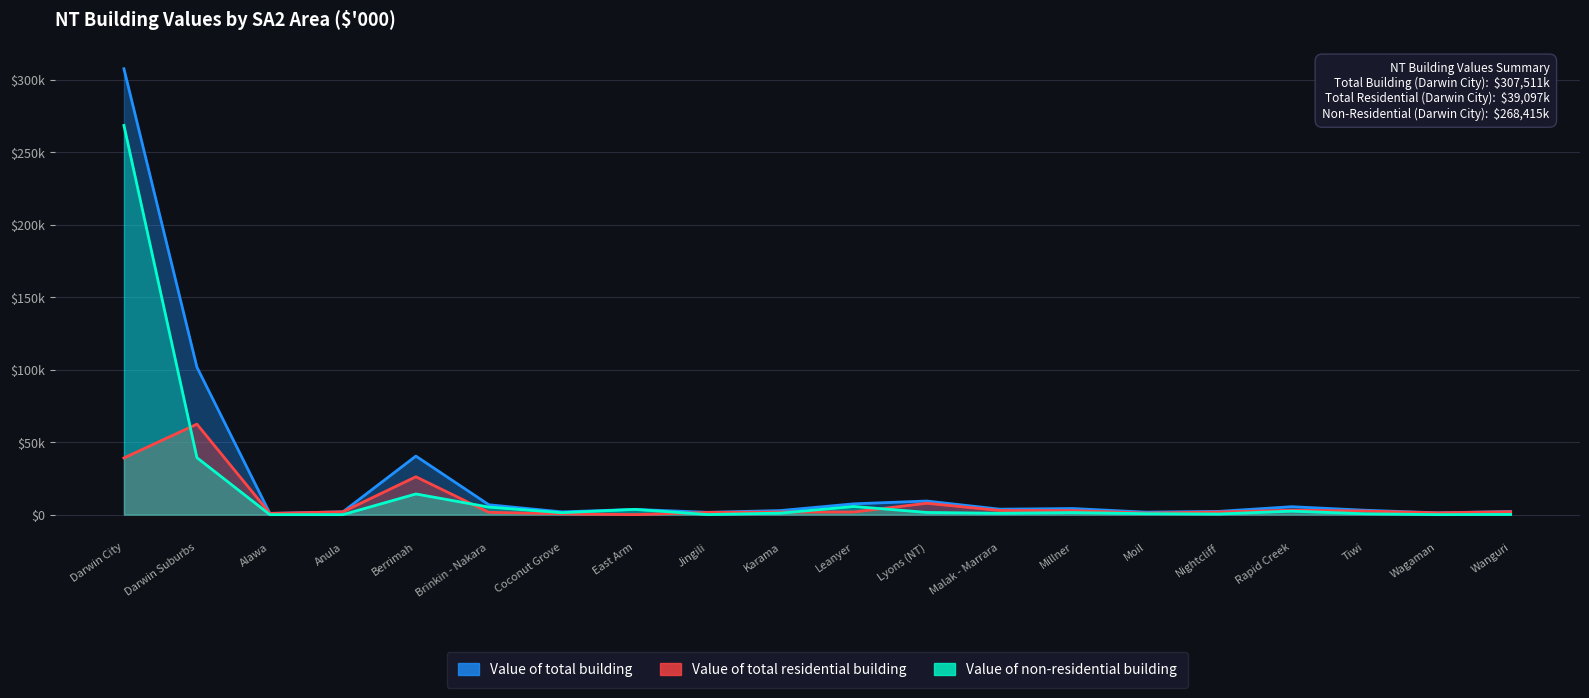

Which series changed the most between Anula and Malak - Marrara?

Value of total building